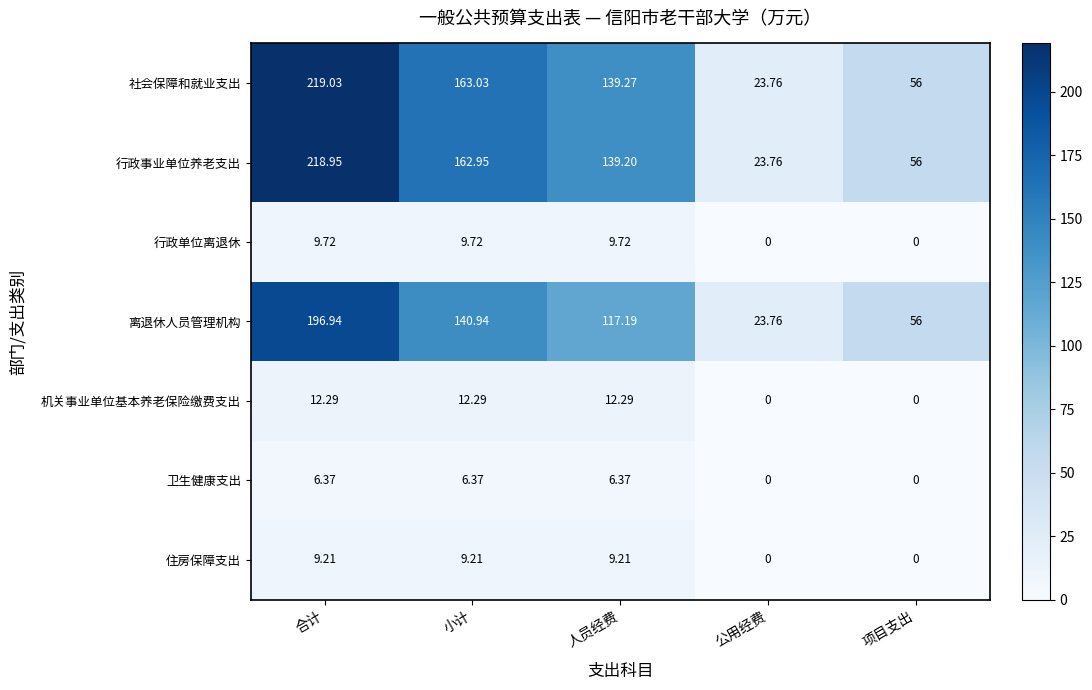

List the series in order of their peak value, lowest first.

卫生健康支出, 住房保障支出, 行政单位离退休, 机关事业单位基本养老保险缴费支出, 离退休人员管理机构, 行政事业单位养老支出, 社会保障和就业支出